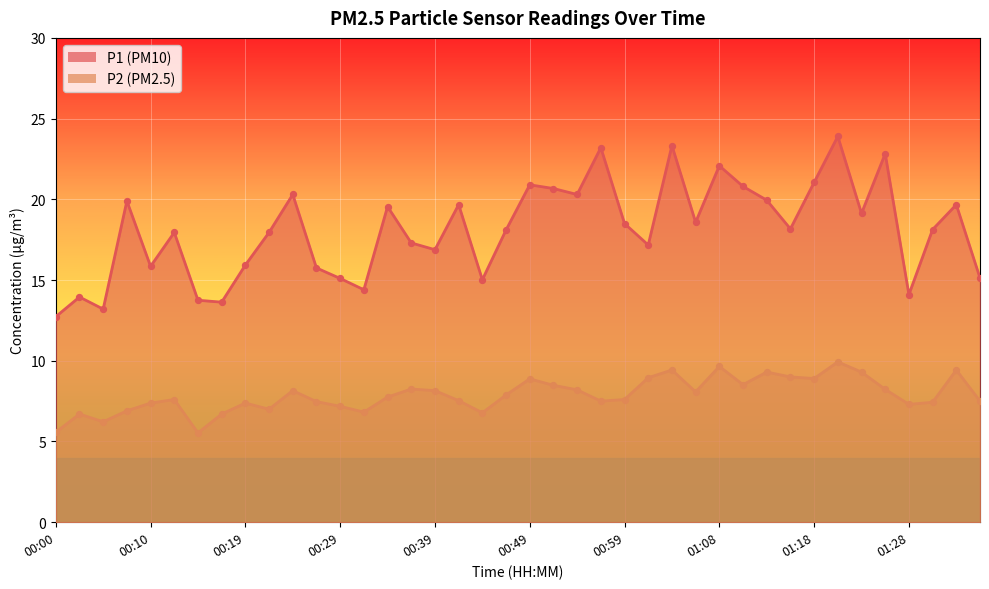

At how many categories does at least one series exceed 6?

40